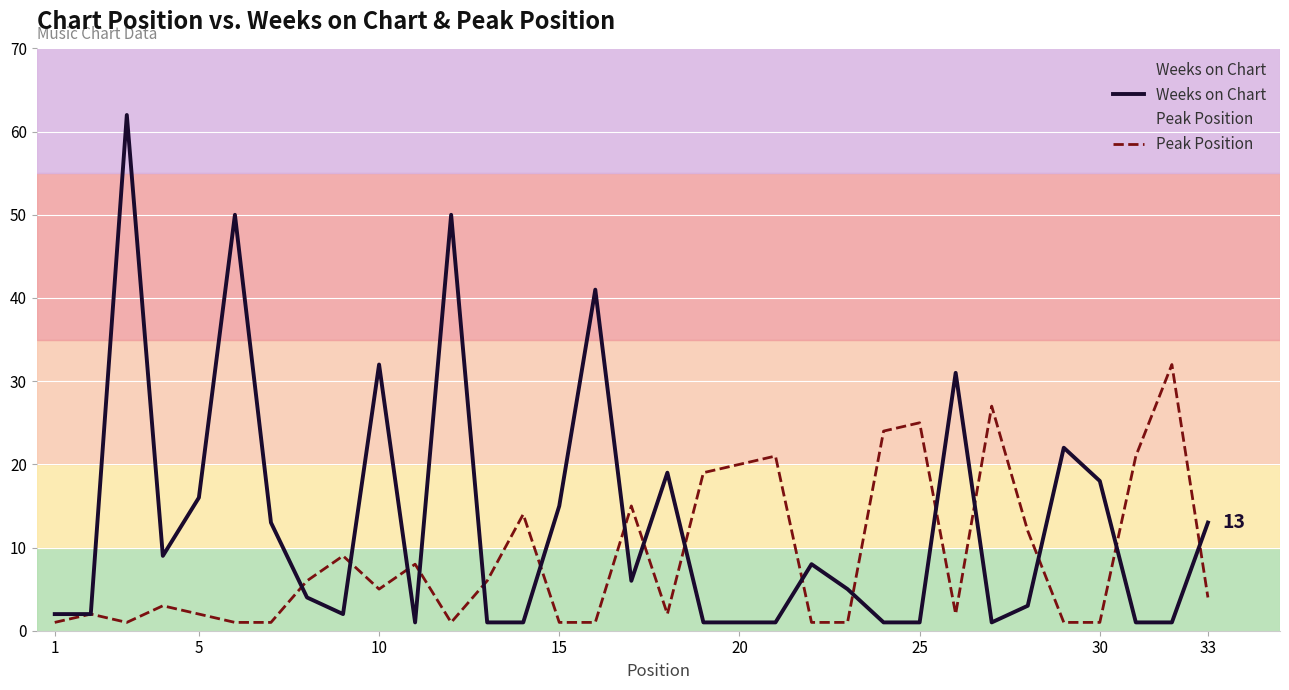

What is the highest value of the Peak Position series?

32